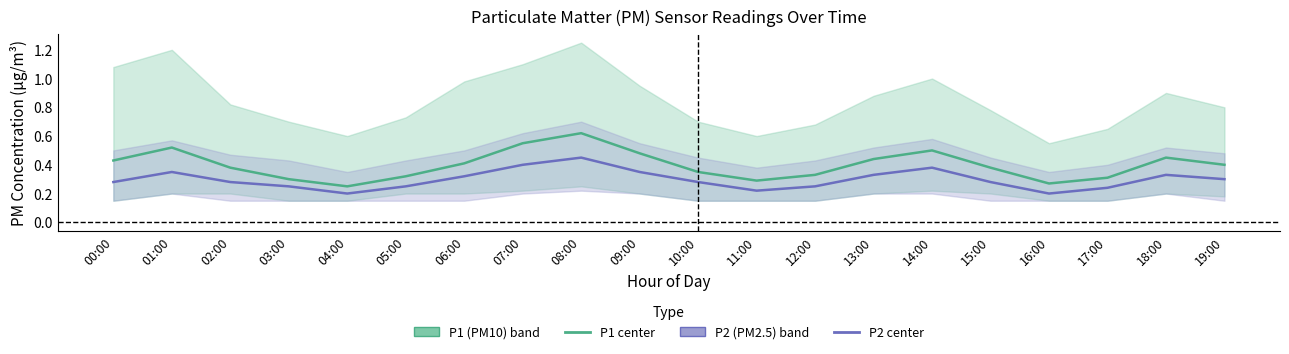

Which category has the highest value in the P2 (PM2.5) series?

08:00